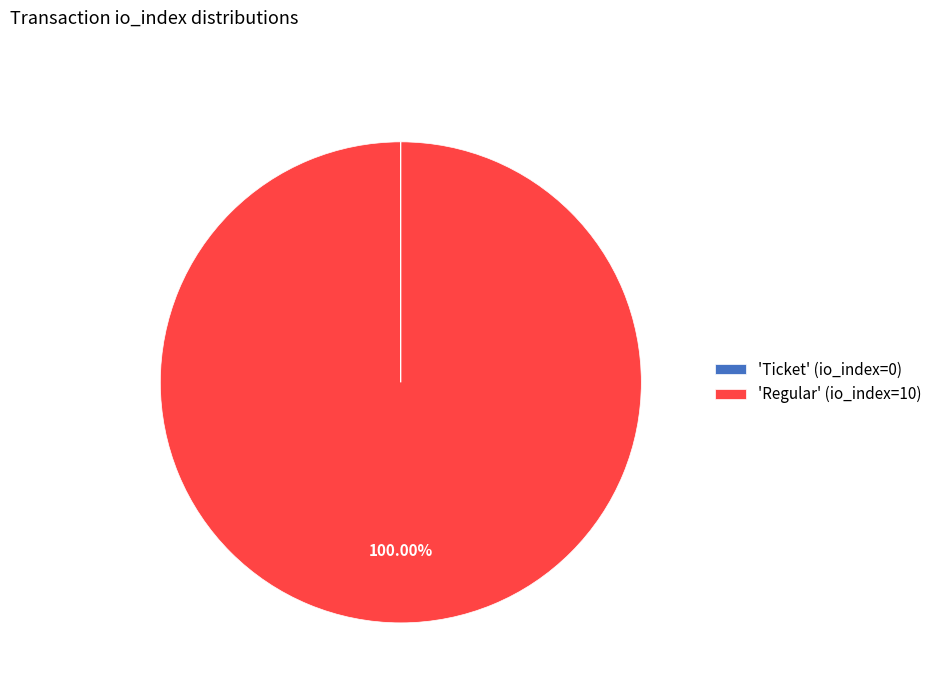

What is the majority slice?

'Regular' (io_index=10)